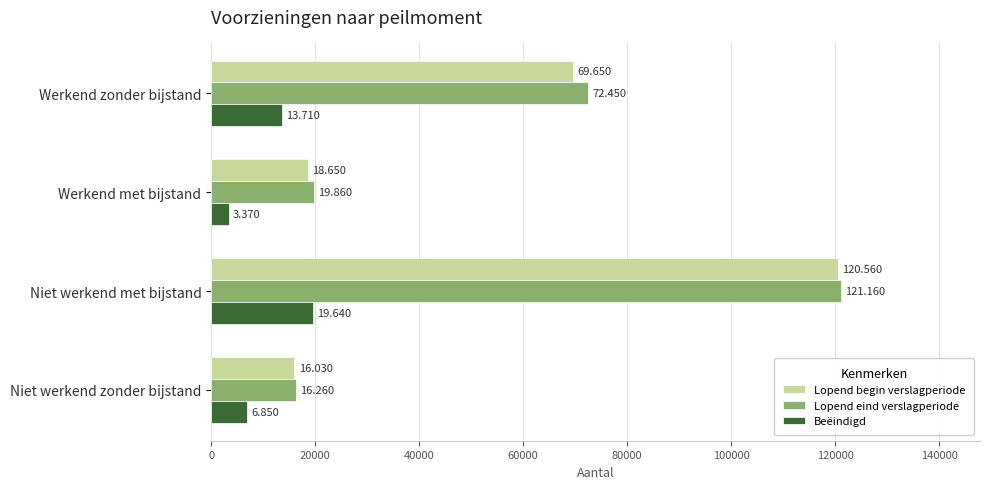

Count the number of data series in this chart.

3